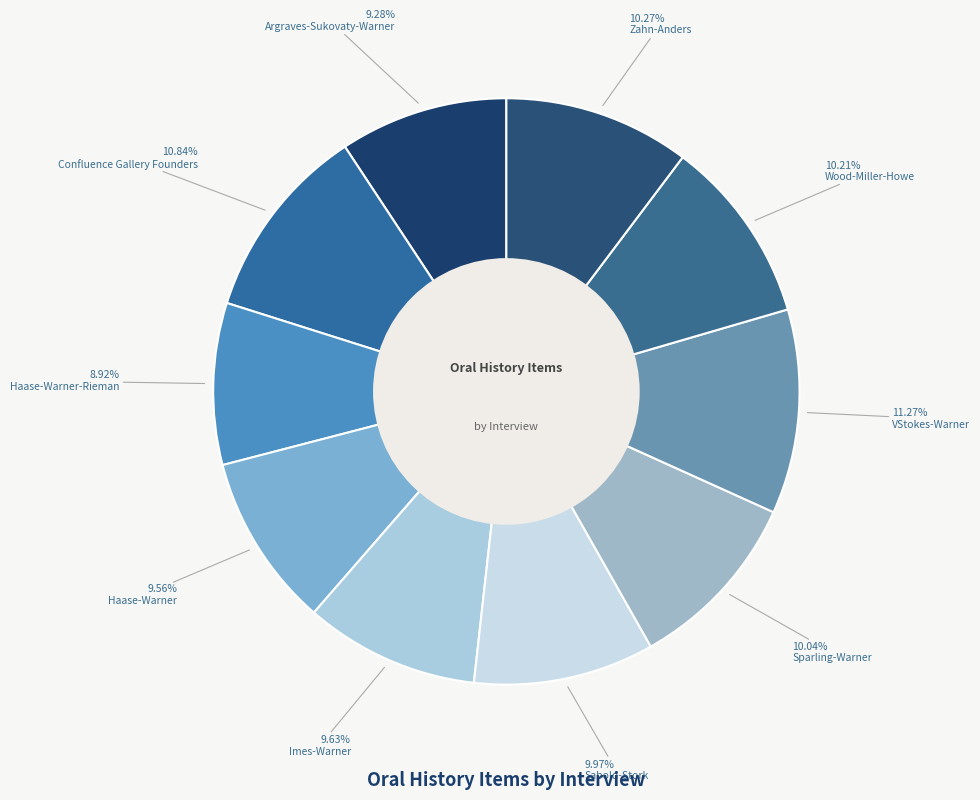

Is Sabold-Stork the majority of the pie?

No